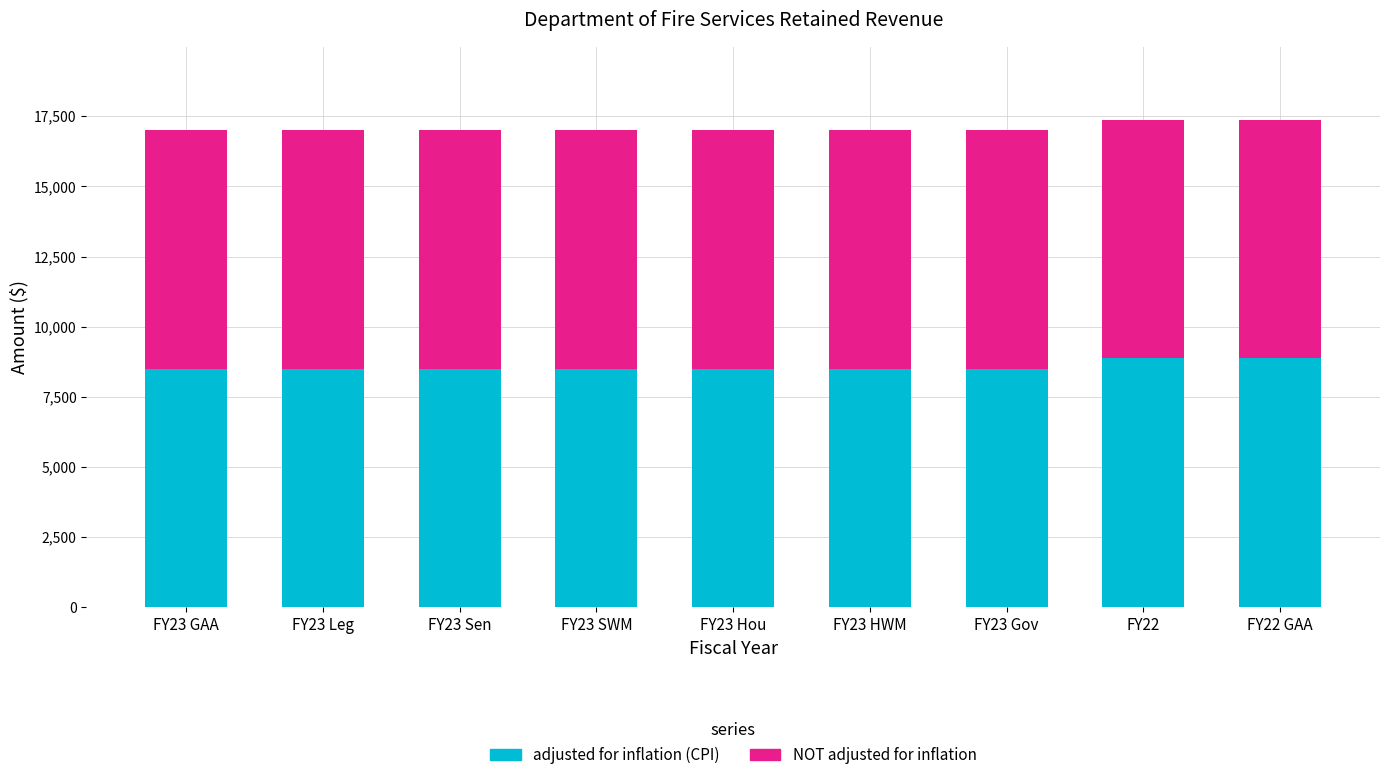

What is the average value of the adjusted for inflation (CPI) series?

8582